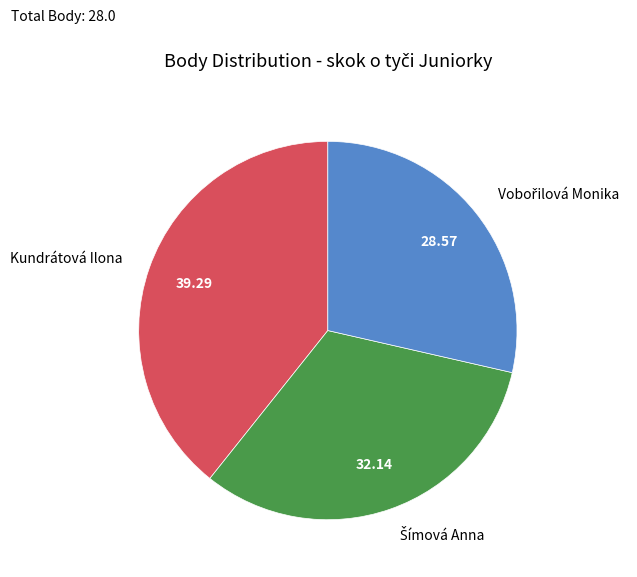

Is there any slice that represents more than half of the pie?

No